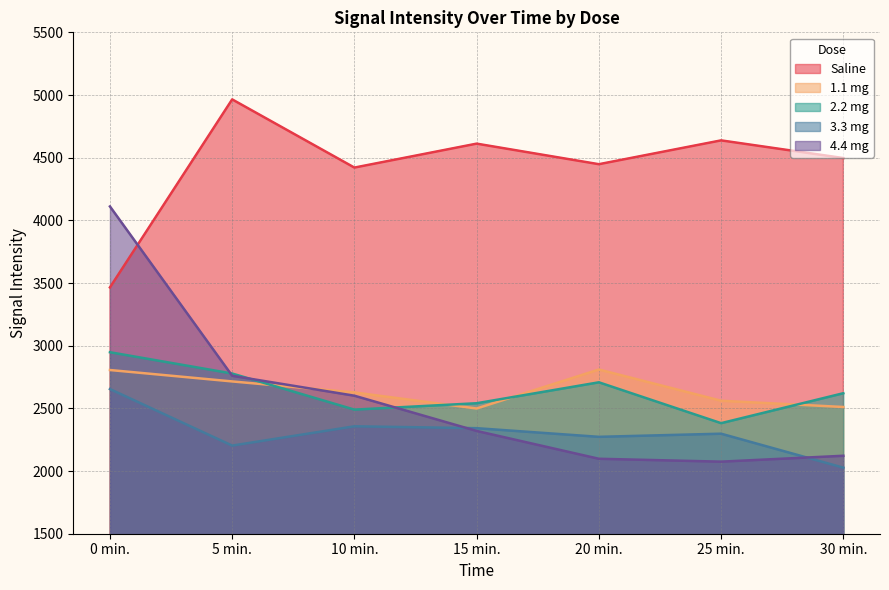

Is the value of 3.3 mg at 5 min. greater than the value of Saline at 0 min.?

No